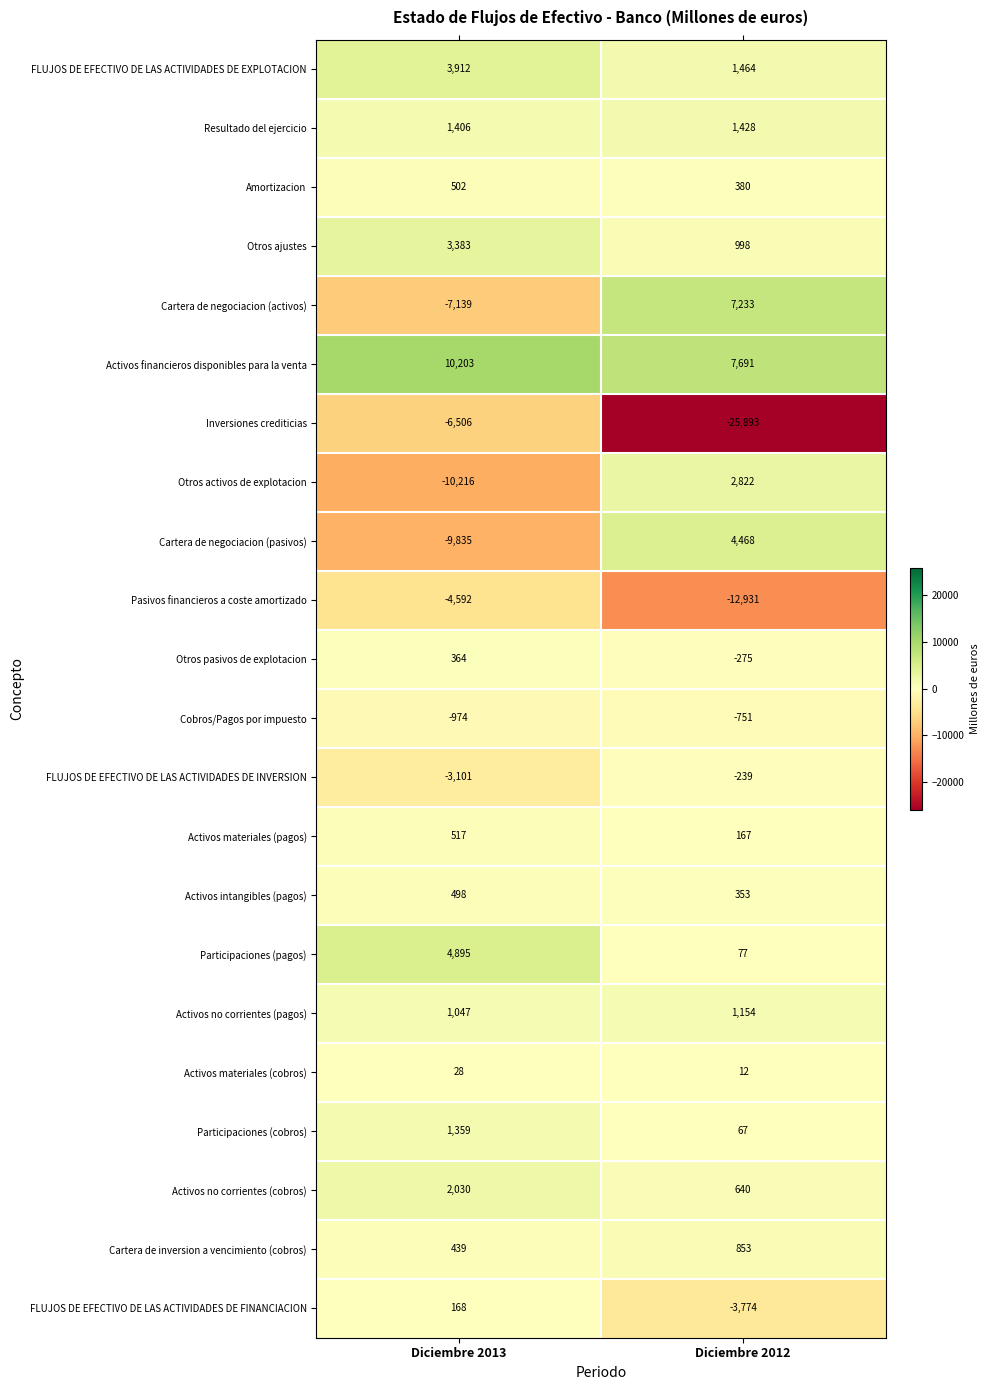

Which series changed the most between Diciembre 2013 and Diciembre 2012?

Inversiones crediticias